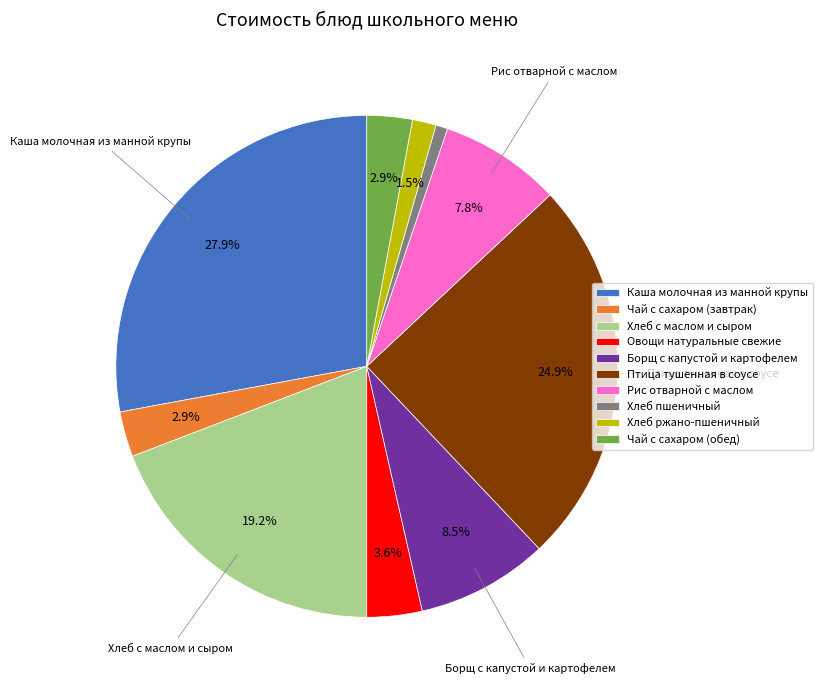

How many segments does this pie chart have?

10